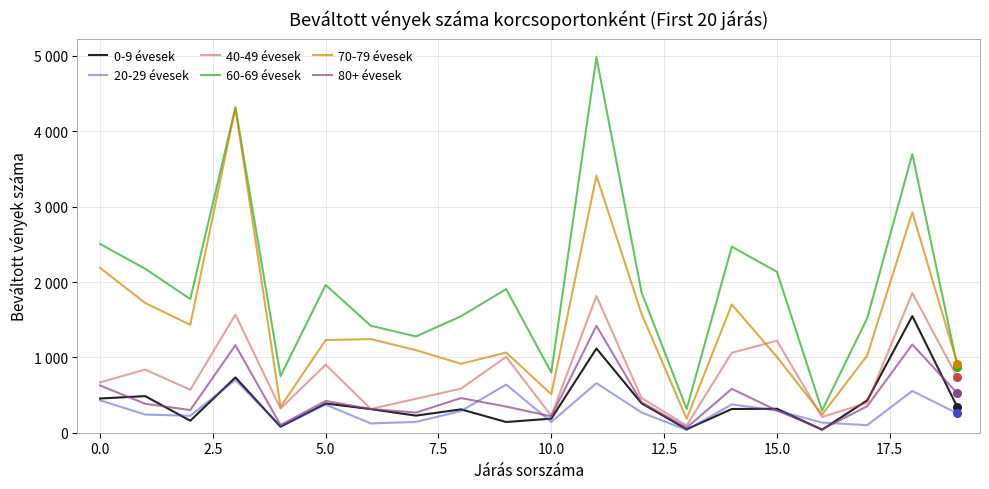

At which category is the sum across all series the highest?

11